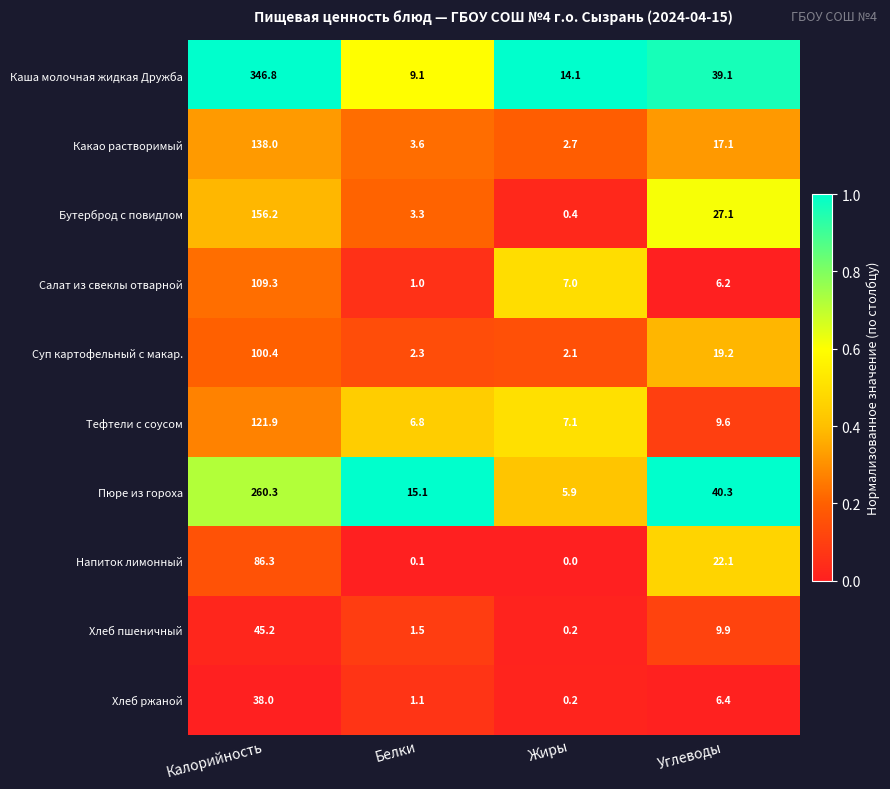

What is the total value across all series at Жиры?

39.7